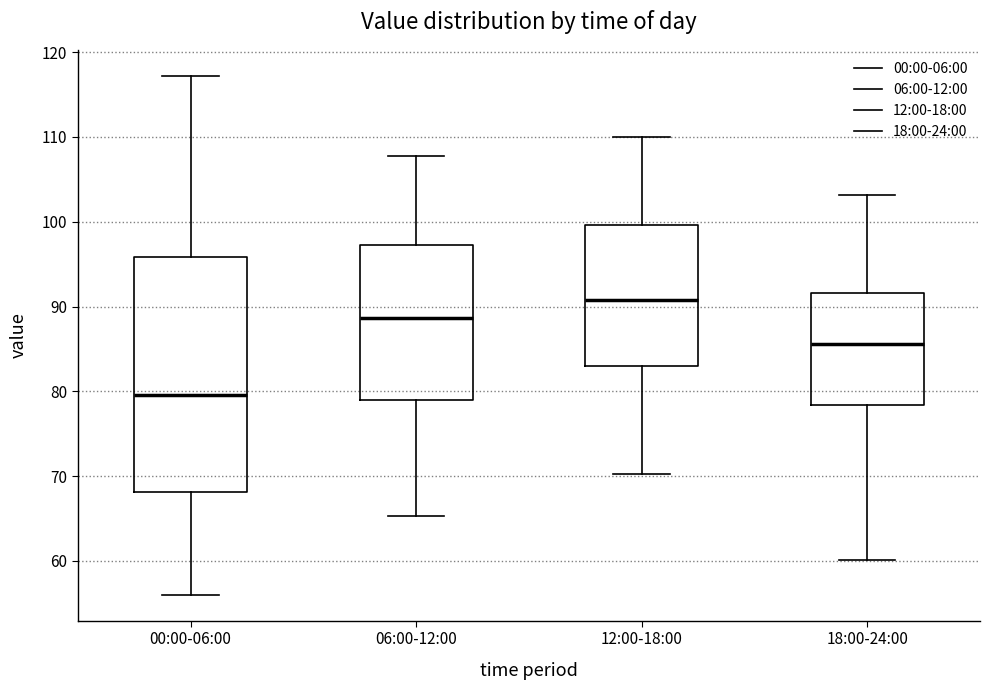

Where is the upper edge of the box for 00:00-06:00 on the y-axis? The values are not printed on the chart, so give them approximately, as read against the axis.

96